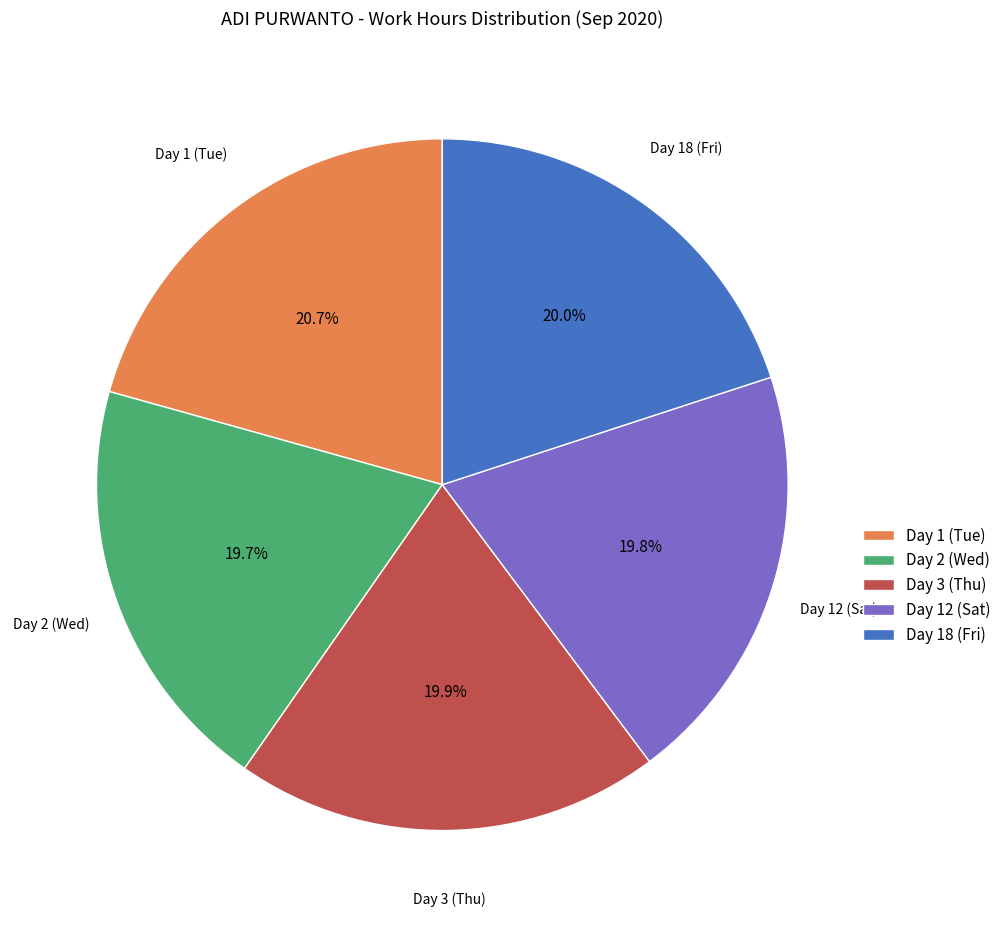

What percentage is the Day 12 (Sat) slice, to the nearest percent?

20%